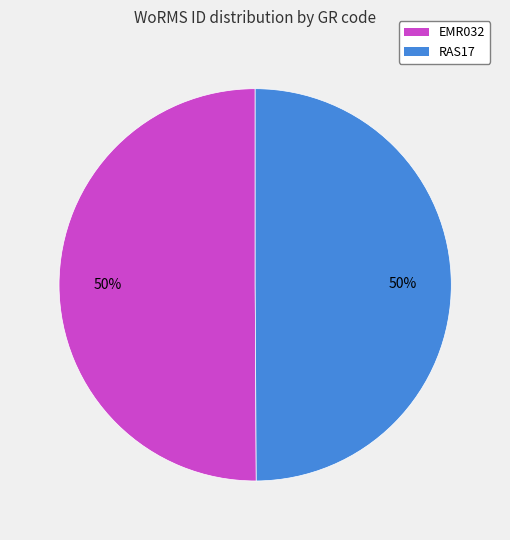

To the nearest percent, what percentage of the pie is RAS17?

50%